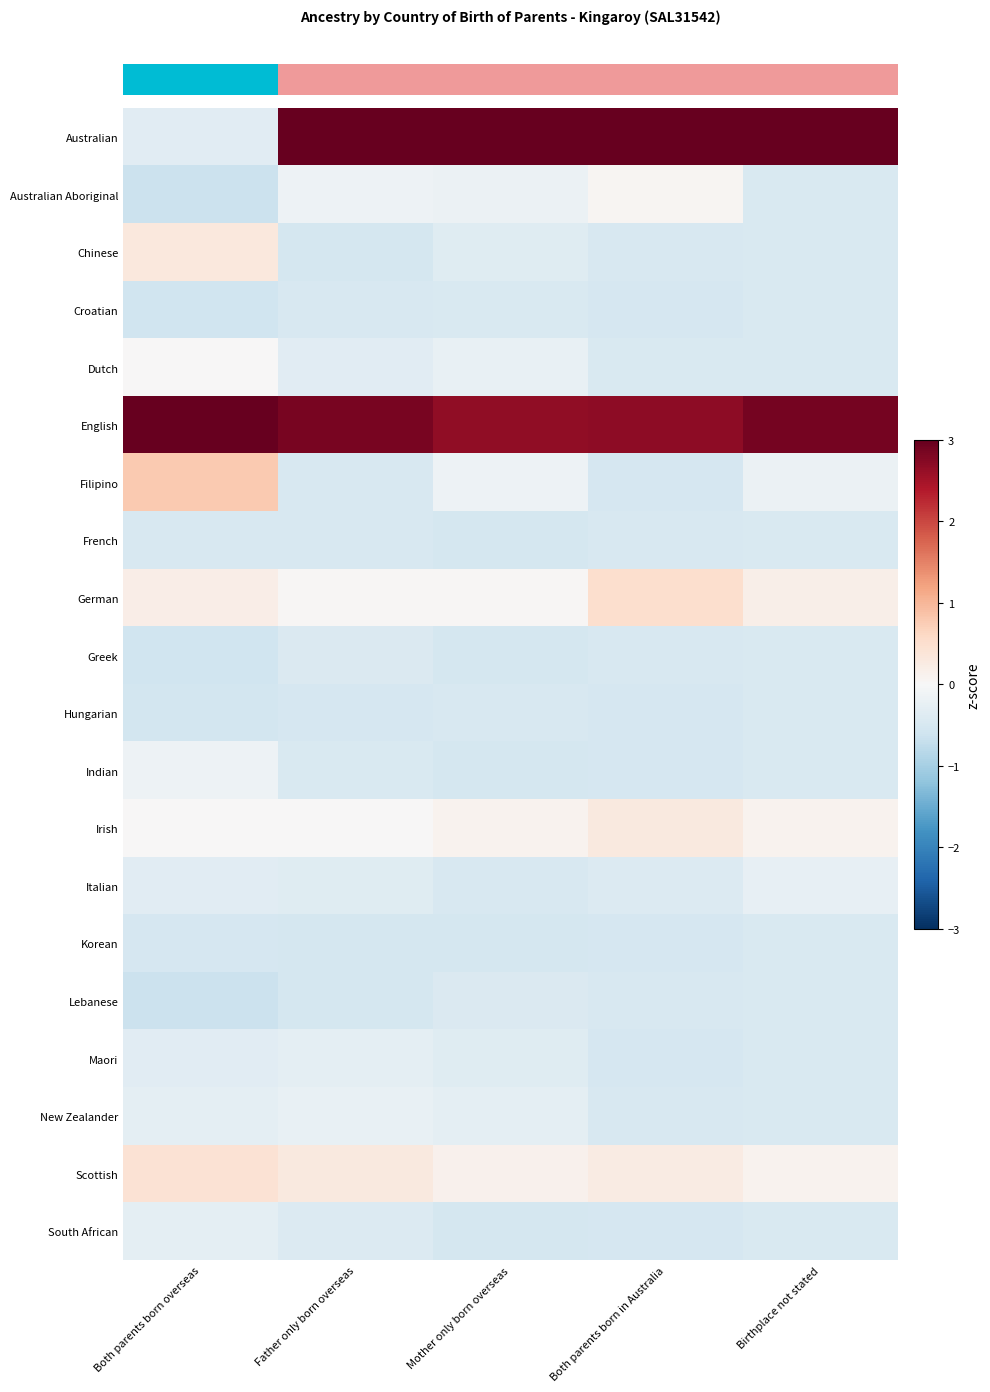

What is the minimum value shown in the chart?

-0.7